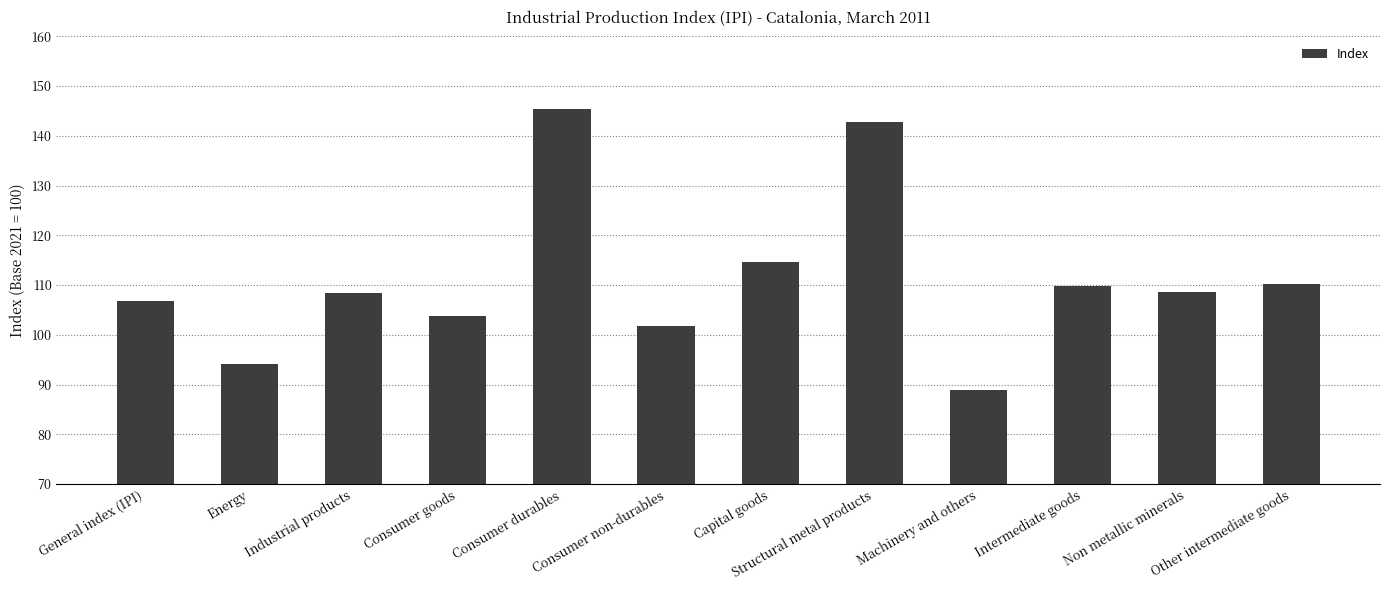

Which label corresponds to the smallest value in the chart?

Machinery and others